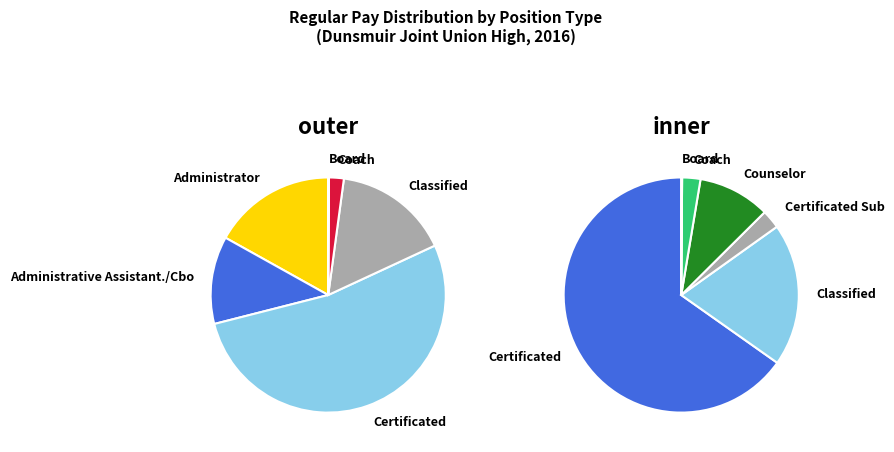

True or false: Administrative Assistant./Cbo accounts for 6% of the total.

False